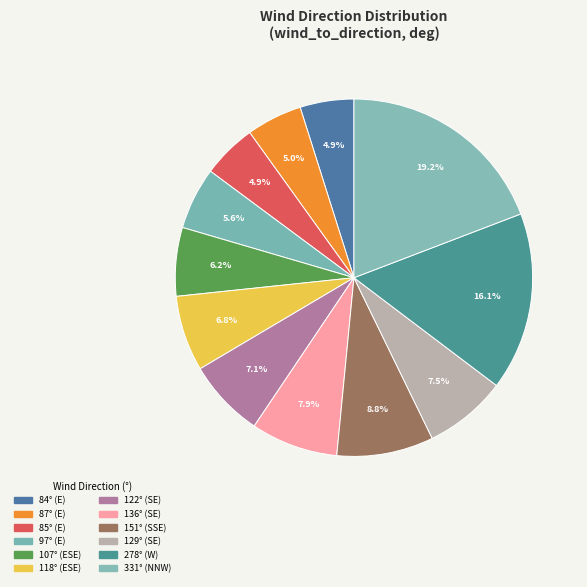

How many slices are in this pie chart?

12